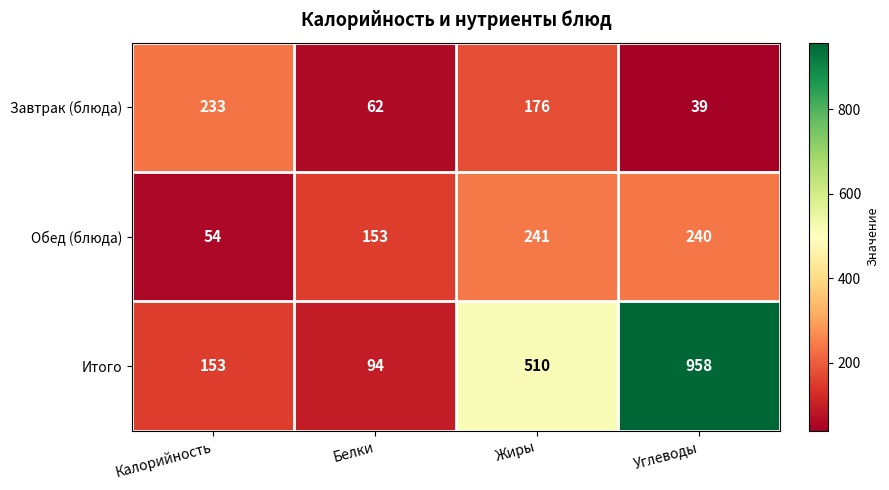

Count the number of categories in the chart.

4